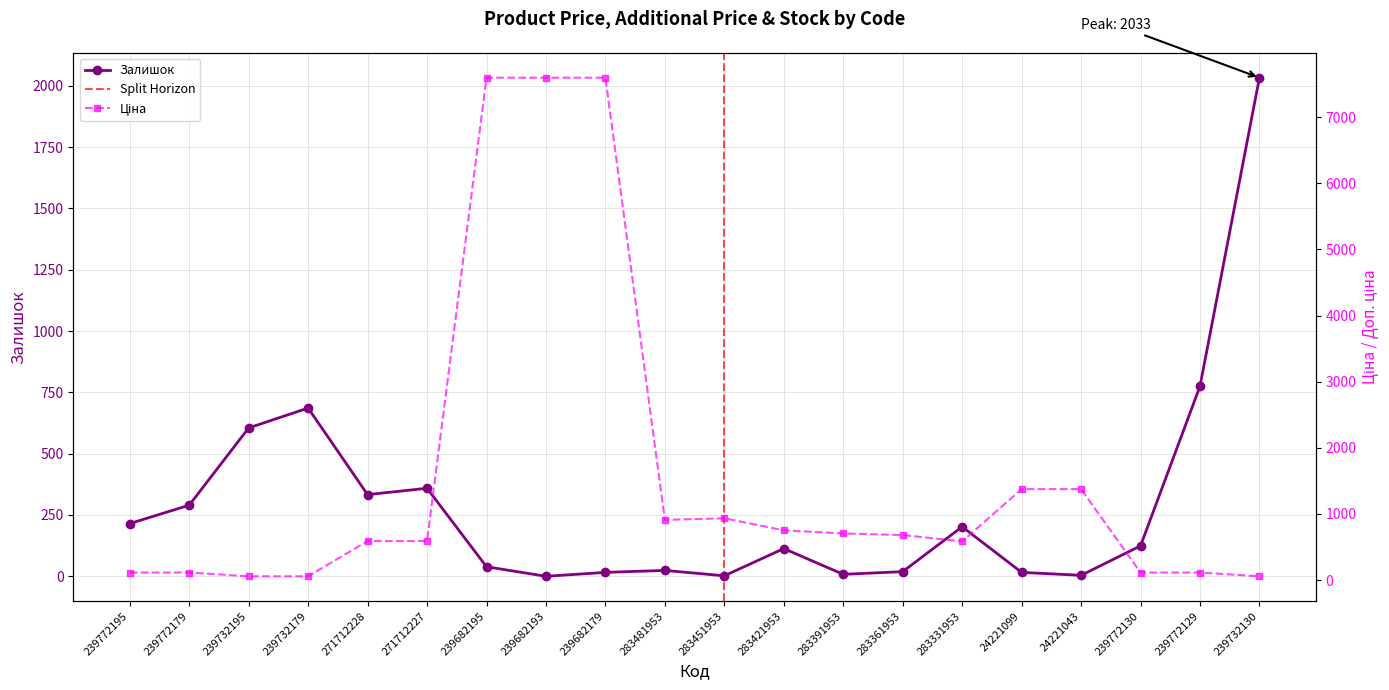

What is the difference between the highest and lowest values at 24221043?

1371.4